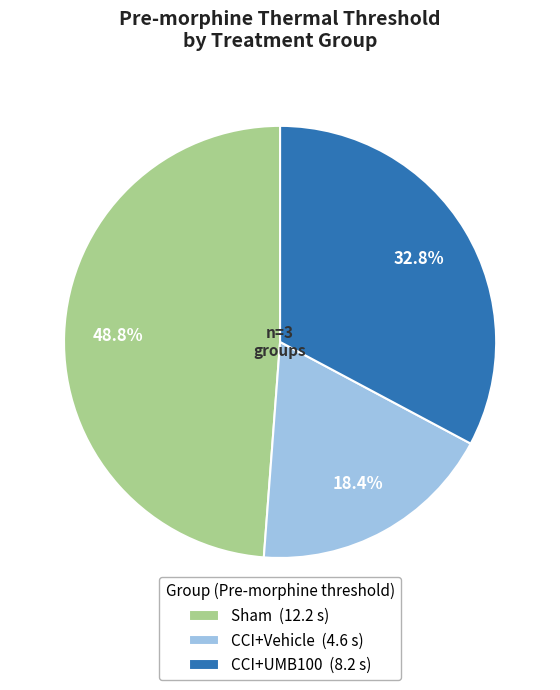

What is the largest slice in the pie chart?

Sham